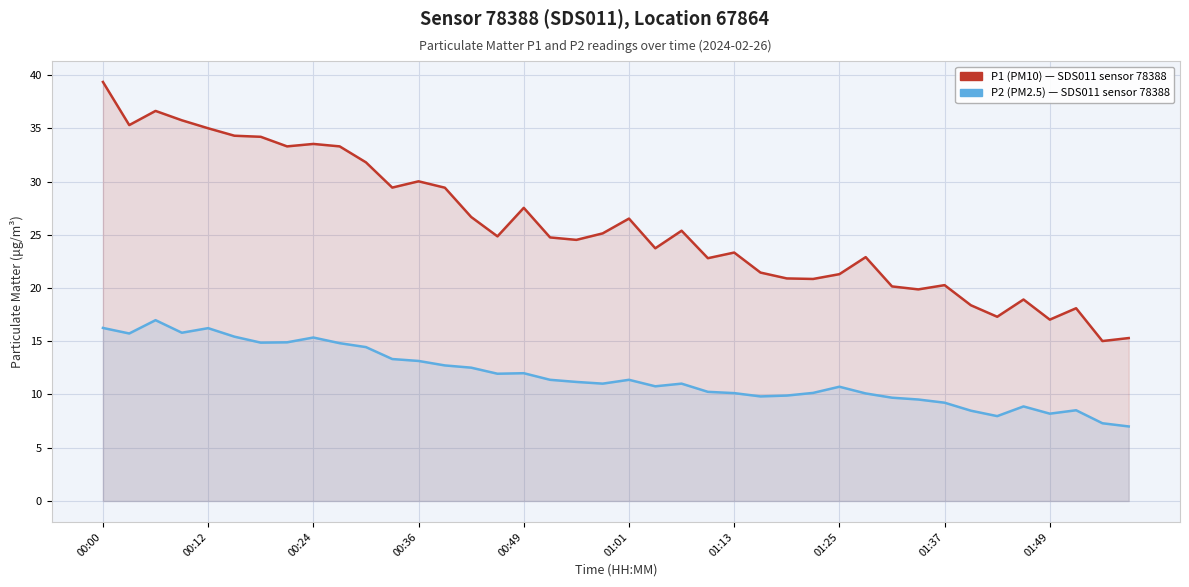

Between 00:49 and 33, which is larger?

00:49